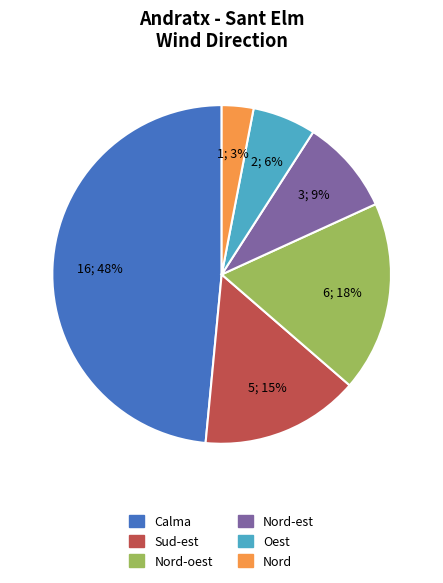

How many segments does this pie chart have?

6